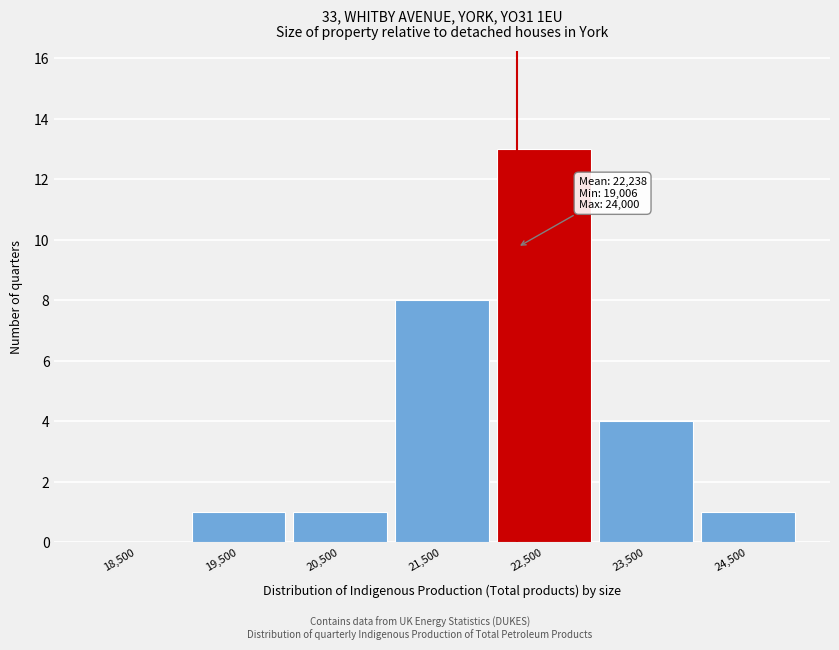

Which range on the x-axis has the tallest bar?

22000 to 23000